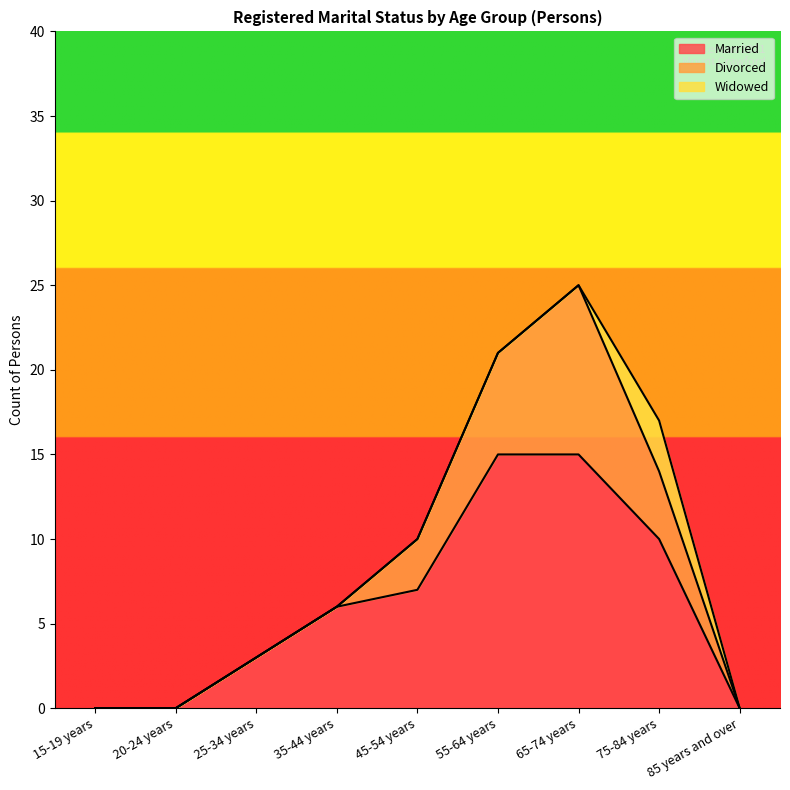

Reading right to left, transcribe all the data shown in this chart.

Married: 0	10	15	15	7	6	3	0	0
Divorced: 0	4	10	6	3	0	0	0	0
Widowed: 0	3	0	0	0	0	0	0	0